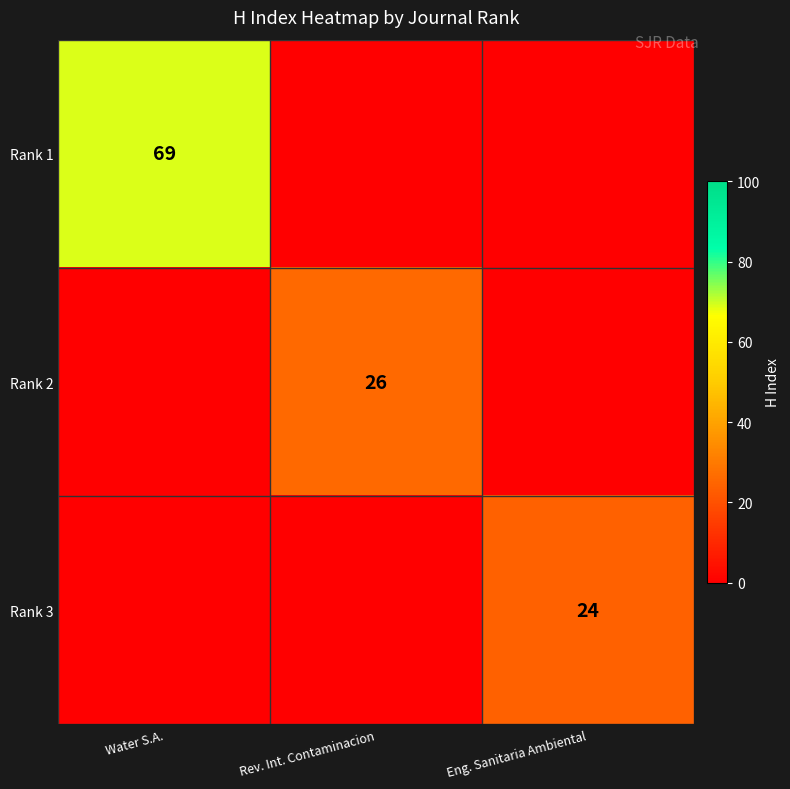

True or false: Rank 3 has a value of 10 at Eng. Sanitaria Ambiental.

False